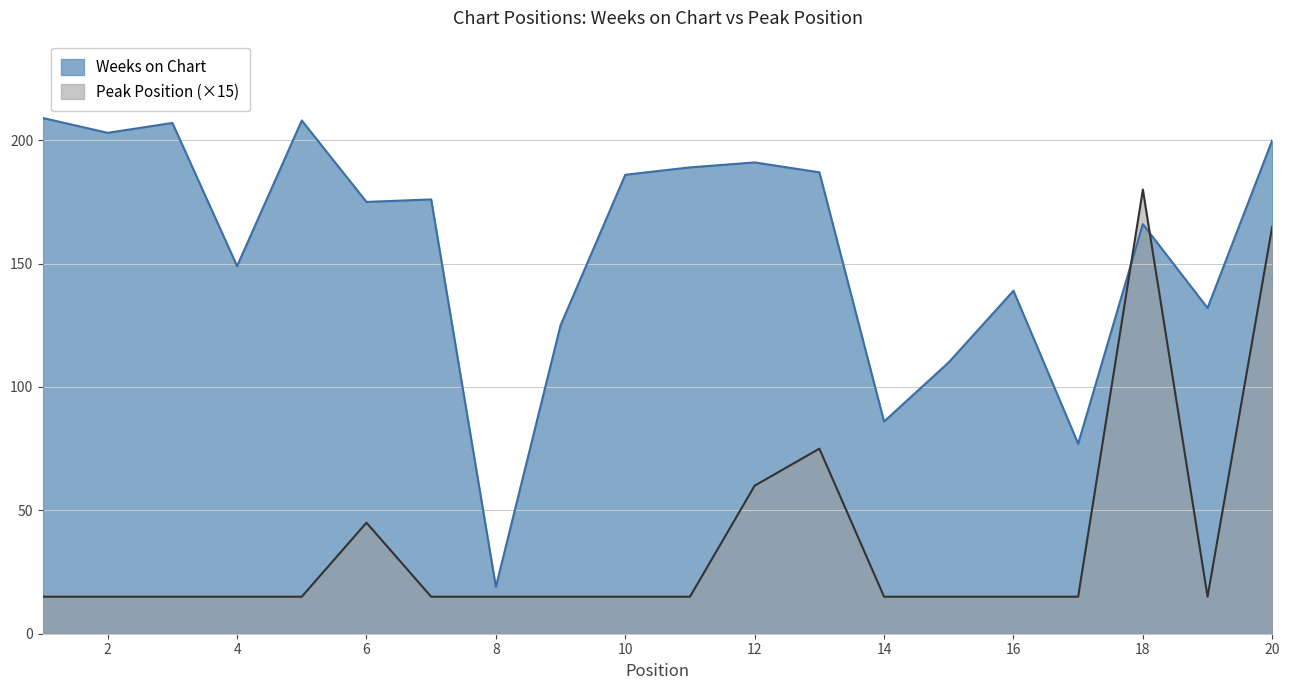

Rank the series by their average value, from lowest to highest.

Peak Position (×15), Weeks on Chart